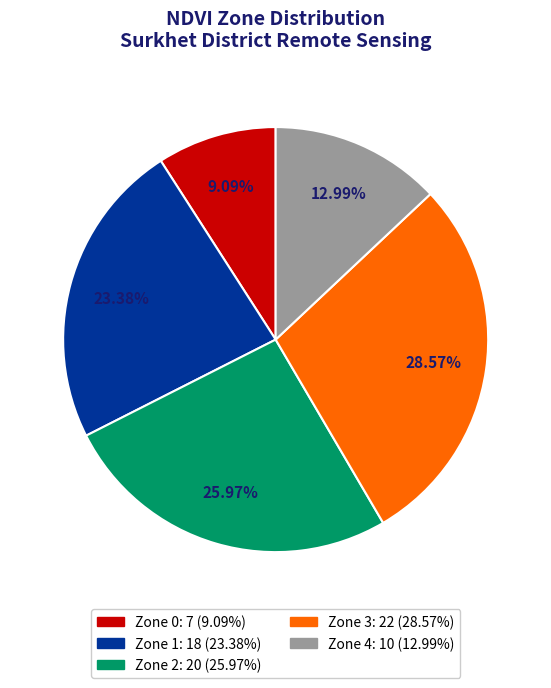

True or false: Zone 4 accounts for 13% of the total.

True